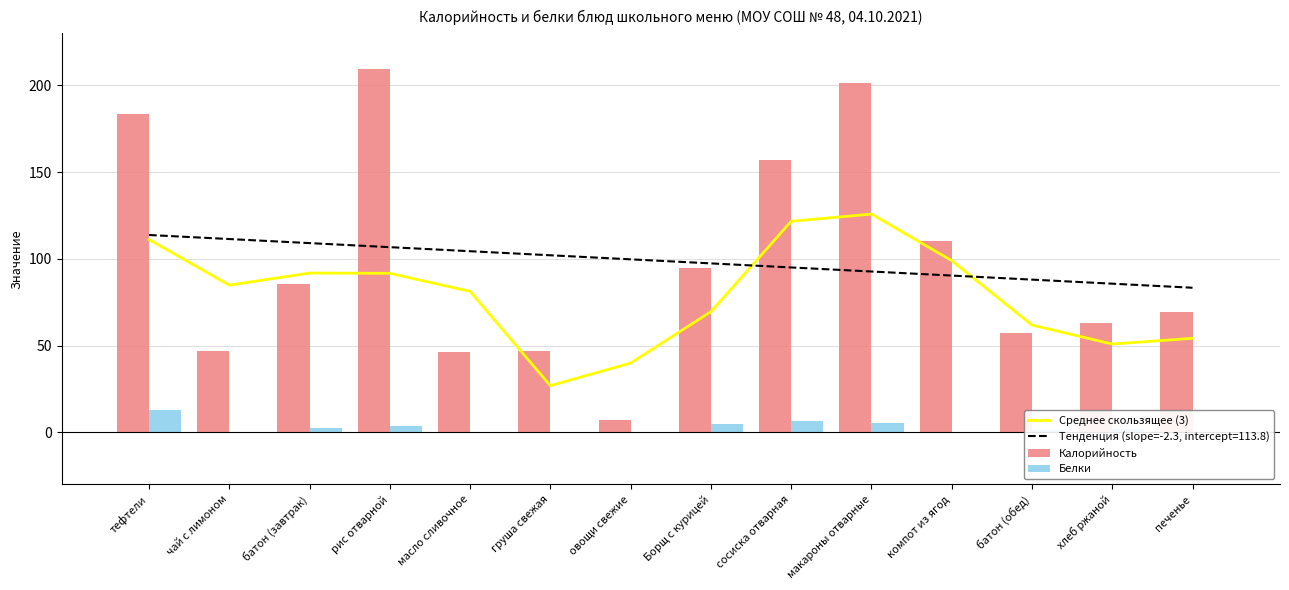

List the series in order of their peak value, highest first.

Калорийность, Среднее скользящее (3), Белки